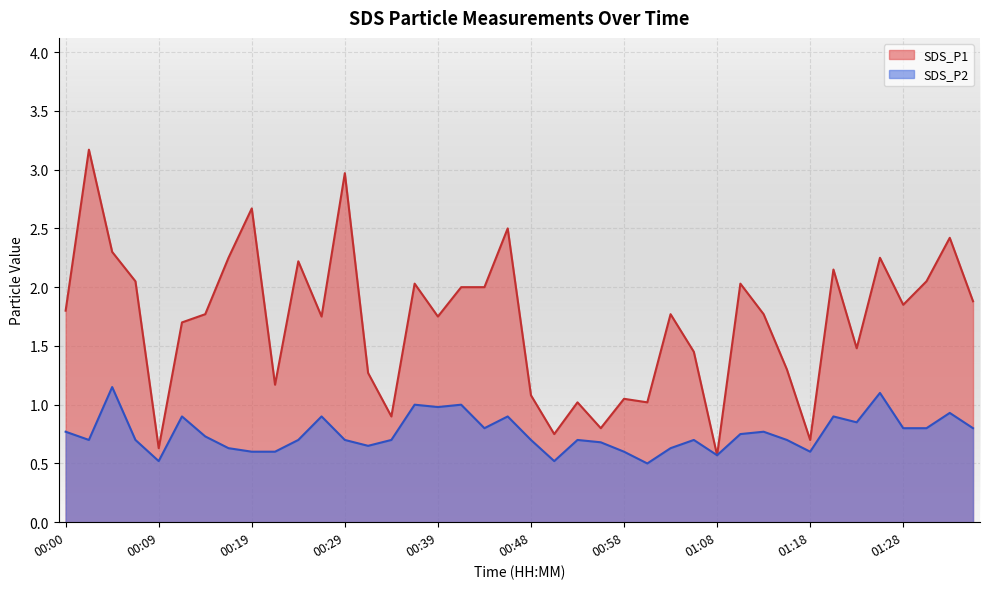

True or false: SDS_P1 and SDS_P2 intersect in this chart.

False